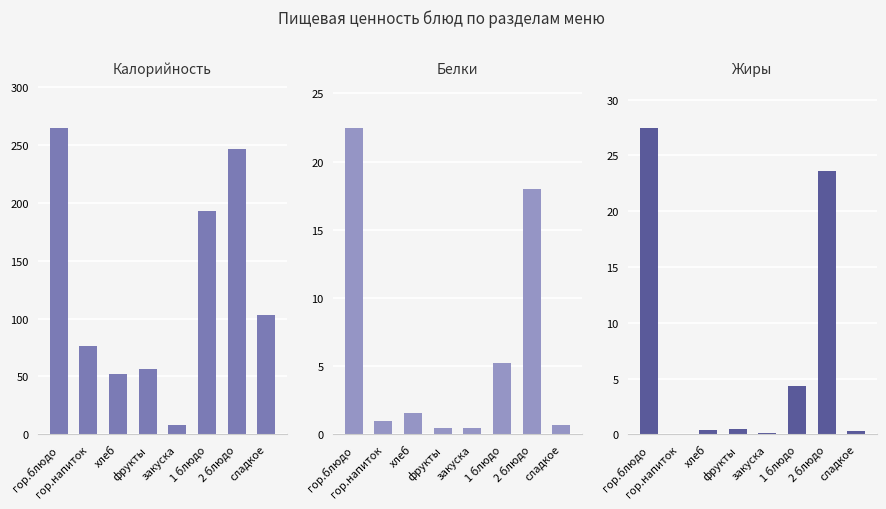

Count the number of data series in this chart.

3